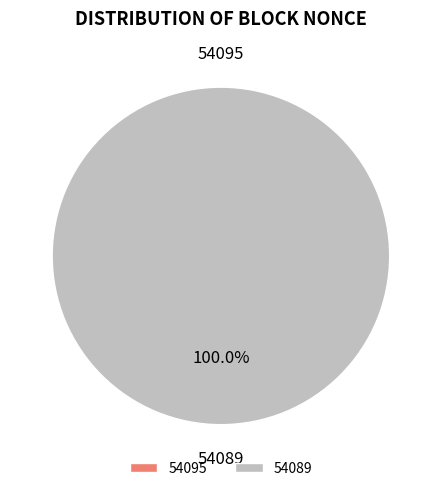

Is 54095 the majority of the pie?

No